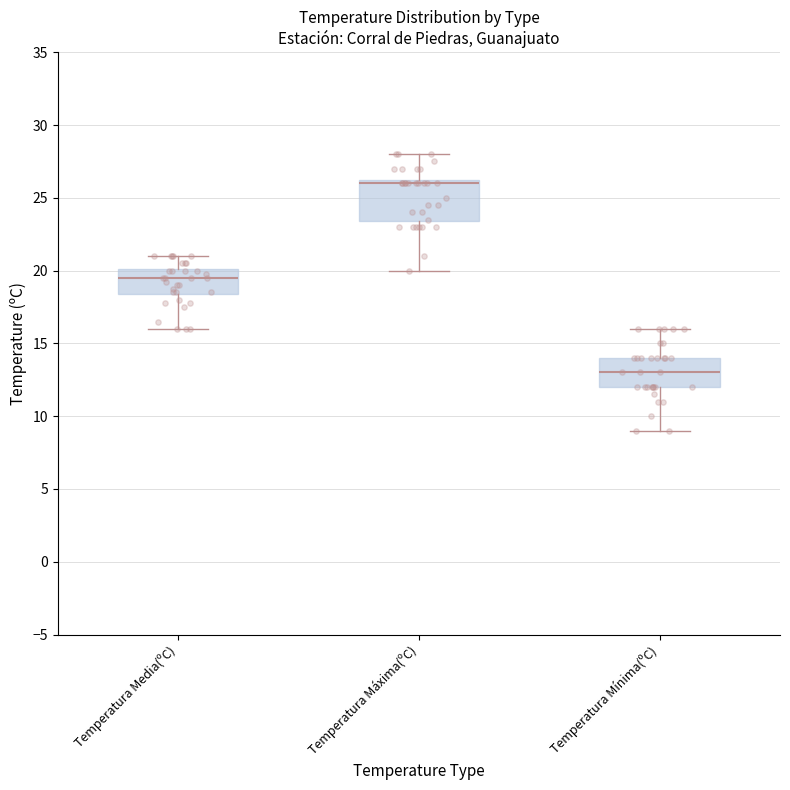

Which box has the highest median line?

Temperatura Máxima(ºC)